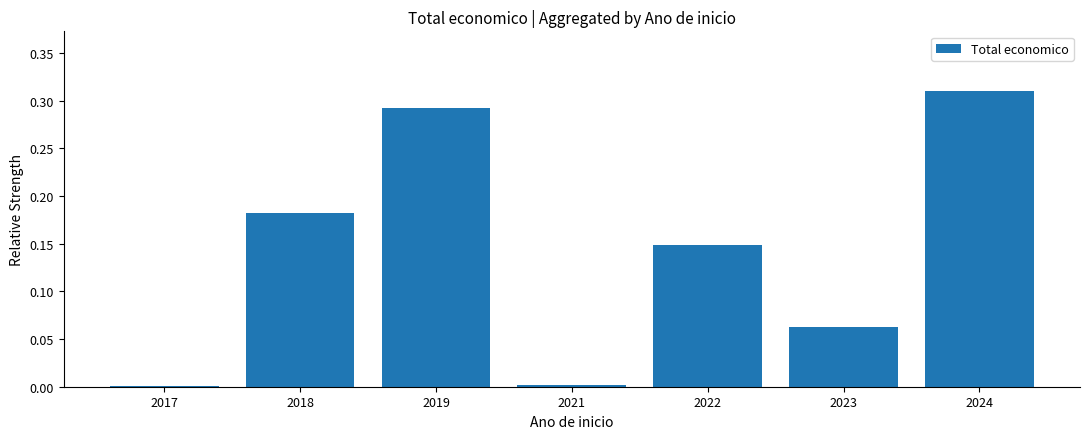

What is the change in value from 2021 to 2022?

+0.1